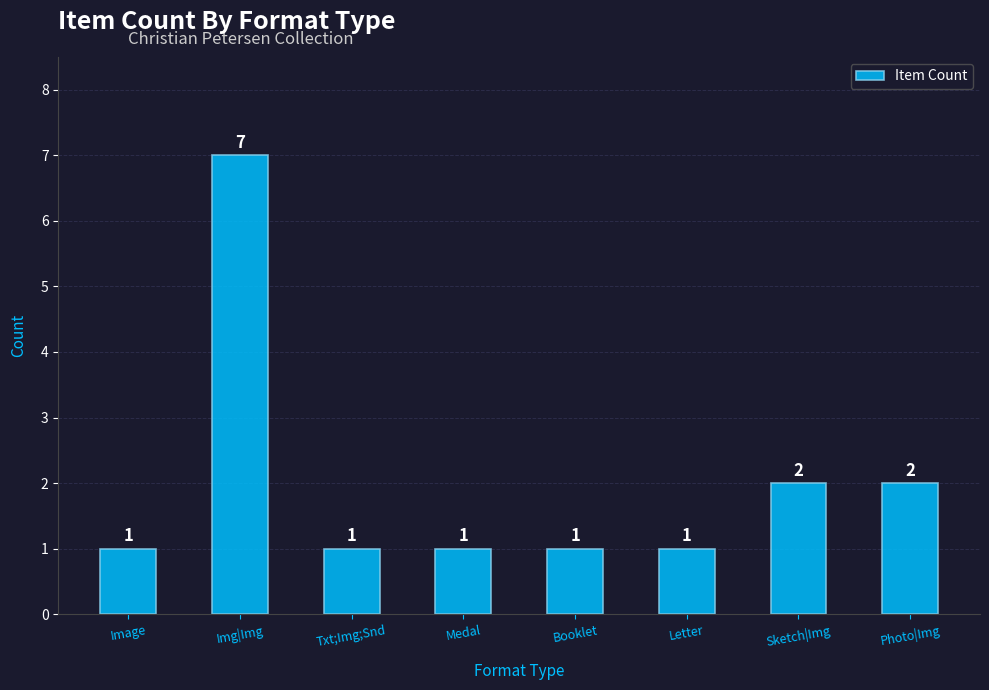

Count the values in the range 1 to 2.

7